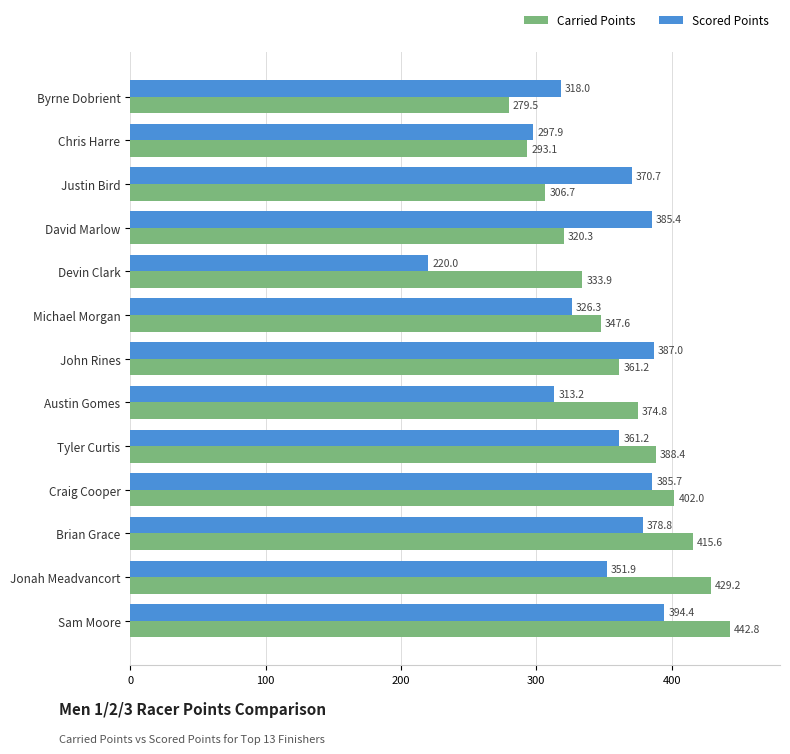

Rank the series by their maximum value, from lowest to highest.

Scored Points, Carried Points